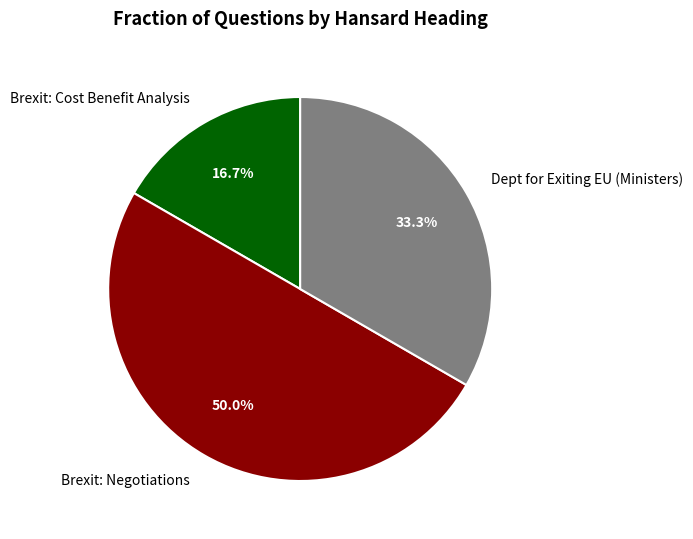

What percentage do Brexit: Negotiations and Brexit: Cost Benefit Analysis together represent?

66.7%